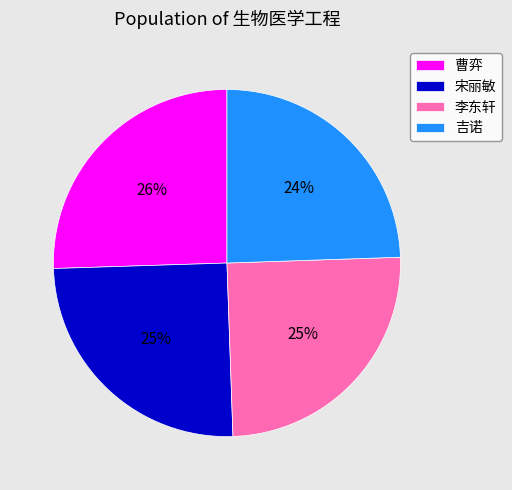

Combined, do 李东轩 and 吉诺 account for over 50%?

No